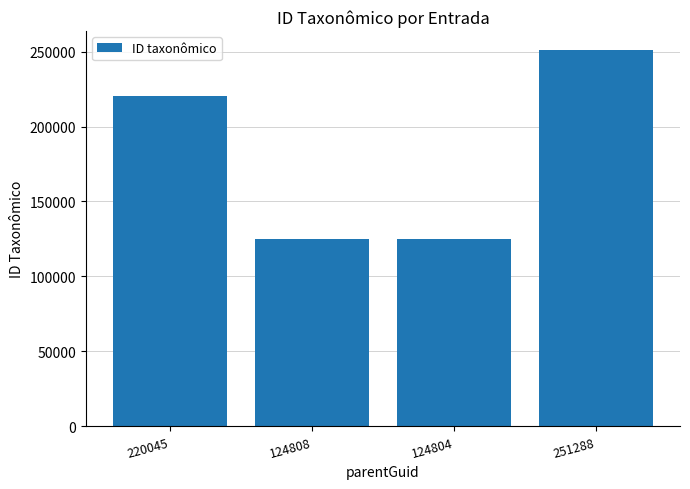

How many distinct data groups are displayed?

1